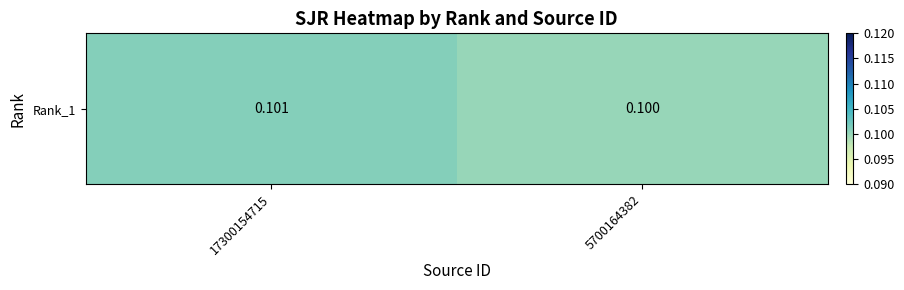

Reading left to right, transcribe all the data shown in this chart.

17300154715=0.1	5700164382=0.1